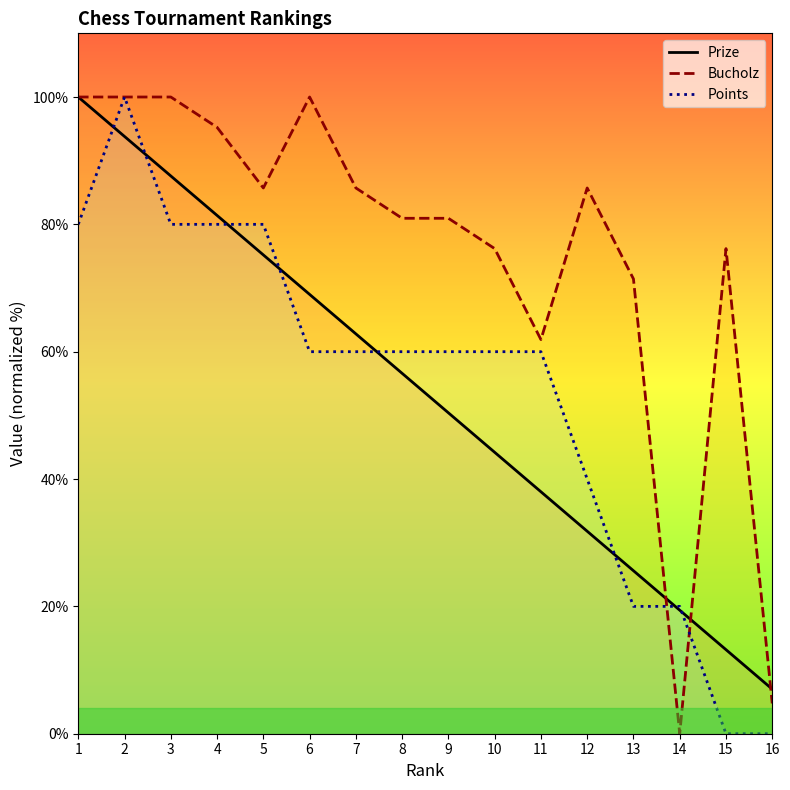

True or false: Bucholz has a value of 144.5 at 3.

False